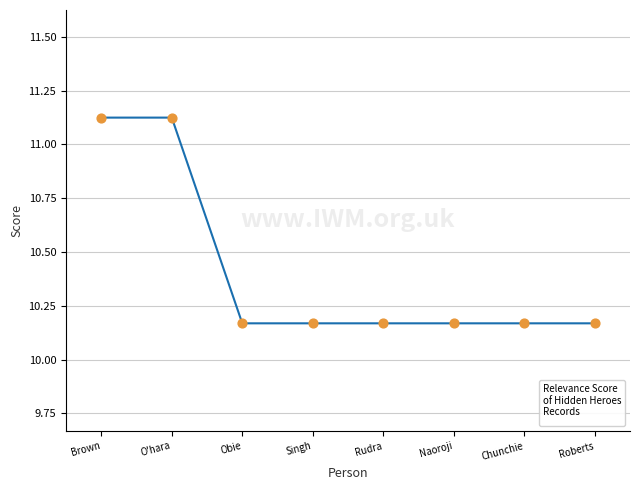

Which has a higher value, O'hara or Obie?

O'hara